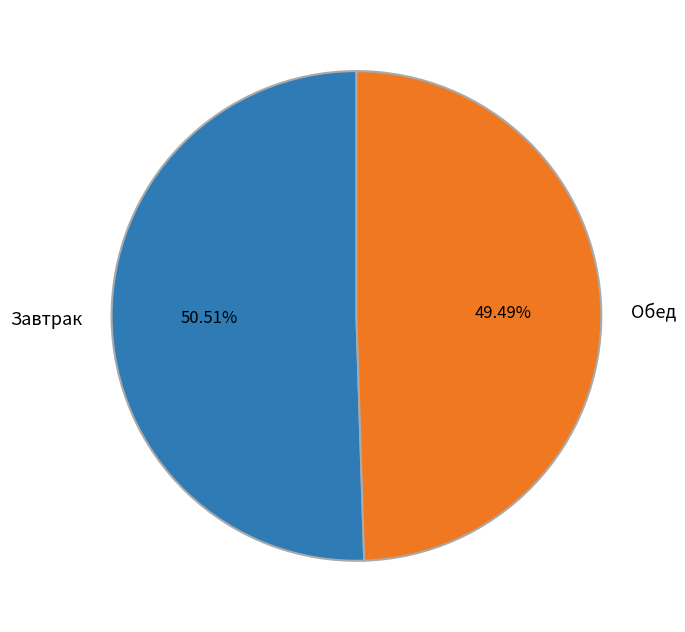

True or false: Завтрак accounts for 51% of the total.

True